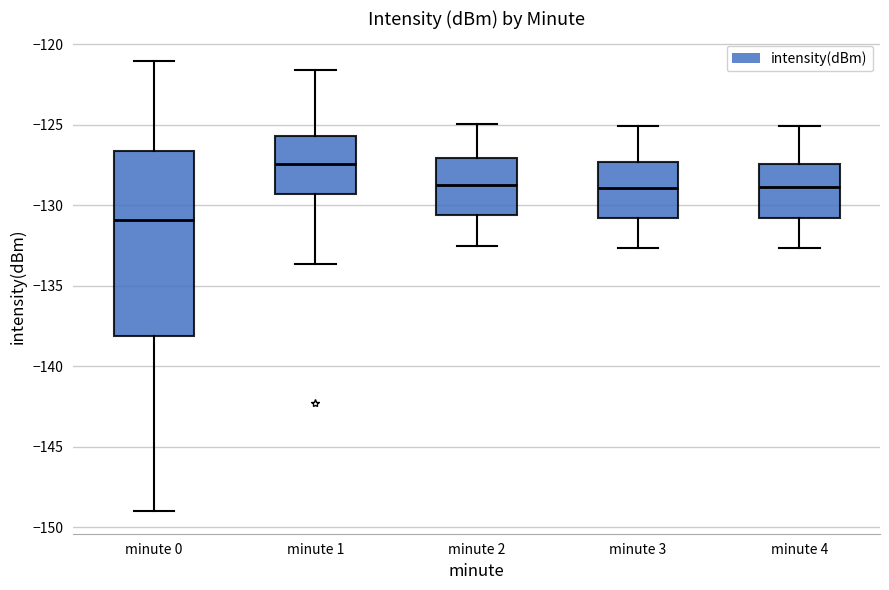

Reading left to right, read every box against the y-axis: the position of its median line, the range the box covers, and the ends of its whiskers. The values are not printed on the chart, so give them approximately, as read against the axis.

minute 0: median -131.0, box -138.0 to -126.5, whiskers -149.0 to -121.0
minute 1: median -127.5, box -129.5 to -125.5, whiskers -133.5 to -121.5
minute 2: median -128.5, box -130.5 to -127.0, whiskers -132.5 to -125.0
minute 3: median -129.0, box -131.0 to -127.5, whiskers -132.5 to -125.0
minute 4: median -129.0, box -131.0 to -127.5, whiskers -132.5 to -125.0